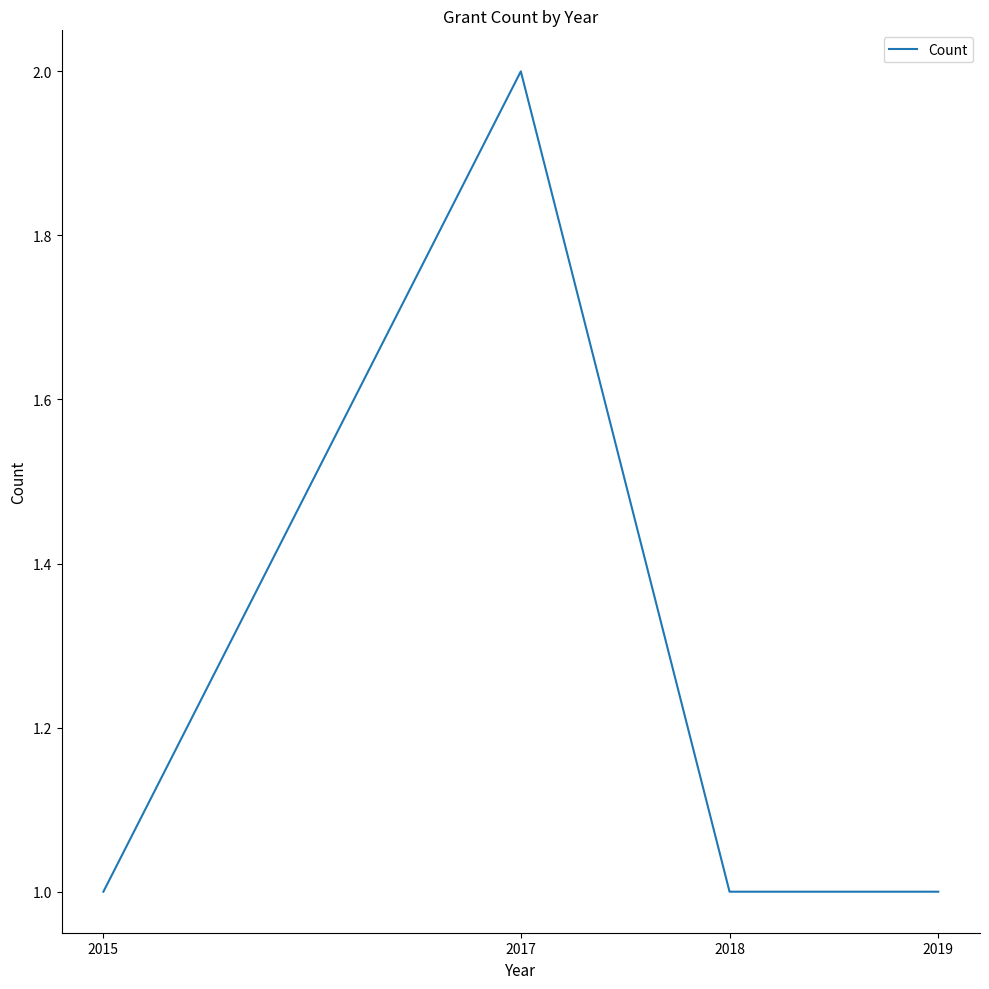

Reading left to right, what are all the values shown in this chart?

1	2	1	1